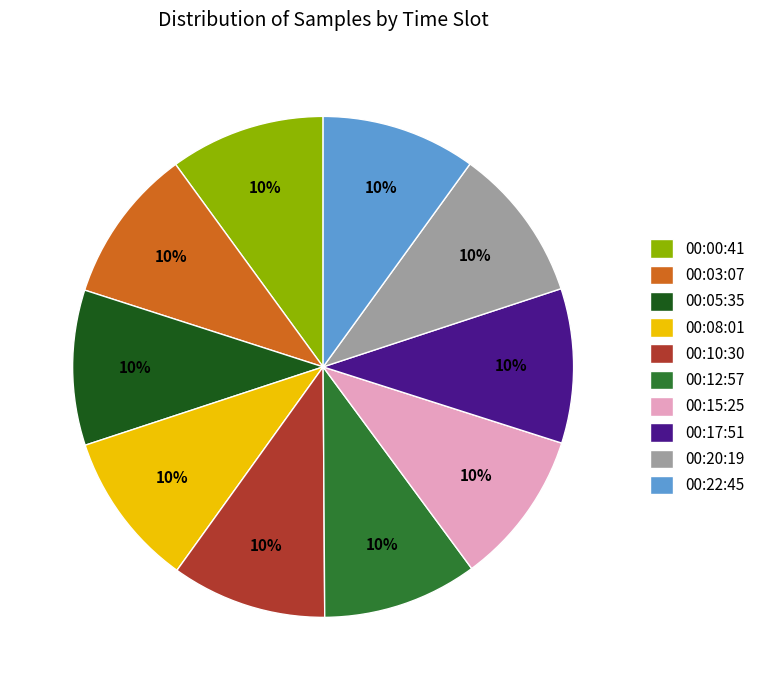

Count the number of slices in the pie.

10